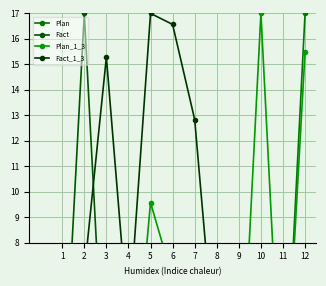

At 1, list the series in order from smallest to largest.

Plan_1_3, Fact_1_3, Fact, Plan